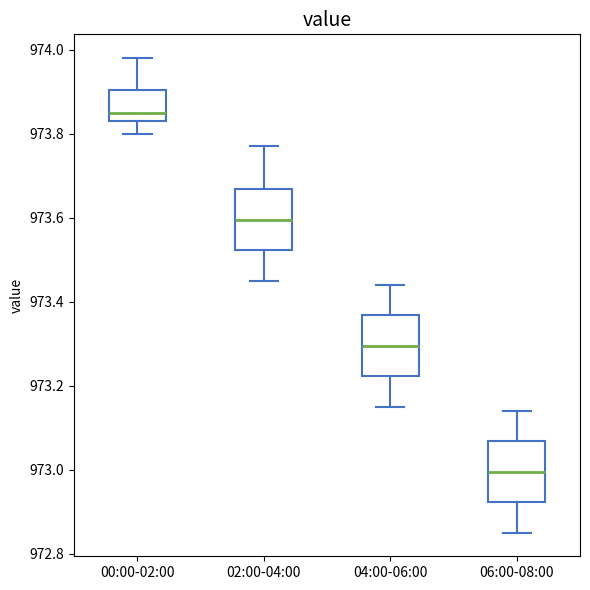

Reading left to right, read every box against the y-axis: the position of its median line, the range the box covers, and the ends of its whiskers. The values are not printed on the chart, so give them approximately, as read against the axis.

00:00-02:00: median 973.86, box 973.84 to 973.90, whiskers 973.80 to 973.98
02:00-04:00: median 973.60, box 973.52 to 973.66, whiskers 973.46 to 973.78
04:00-06:00: median 973.30, box 973.22 to 973.36, whiskers 973.16 to 973.44
06:00-08:00: median 973.00, box 972.92 to 973.06, whiskers 972.86 to 973.14